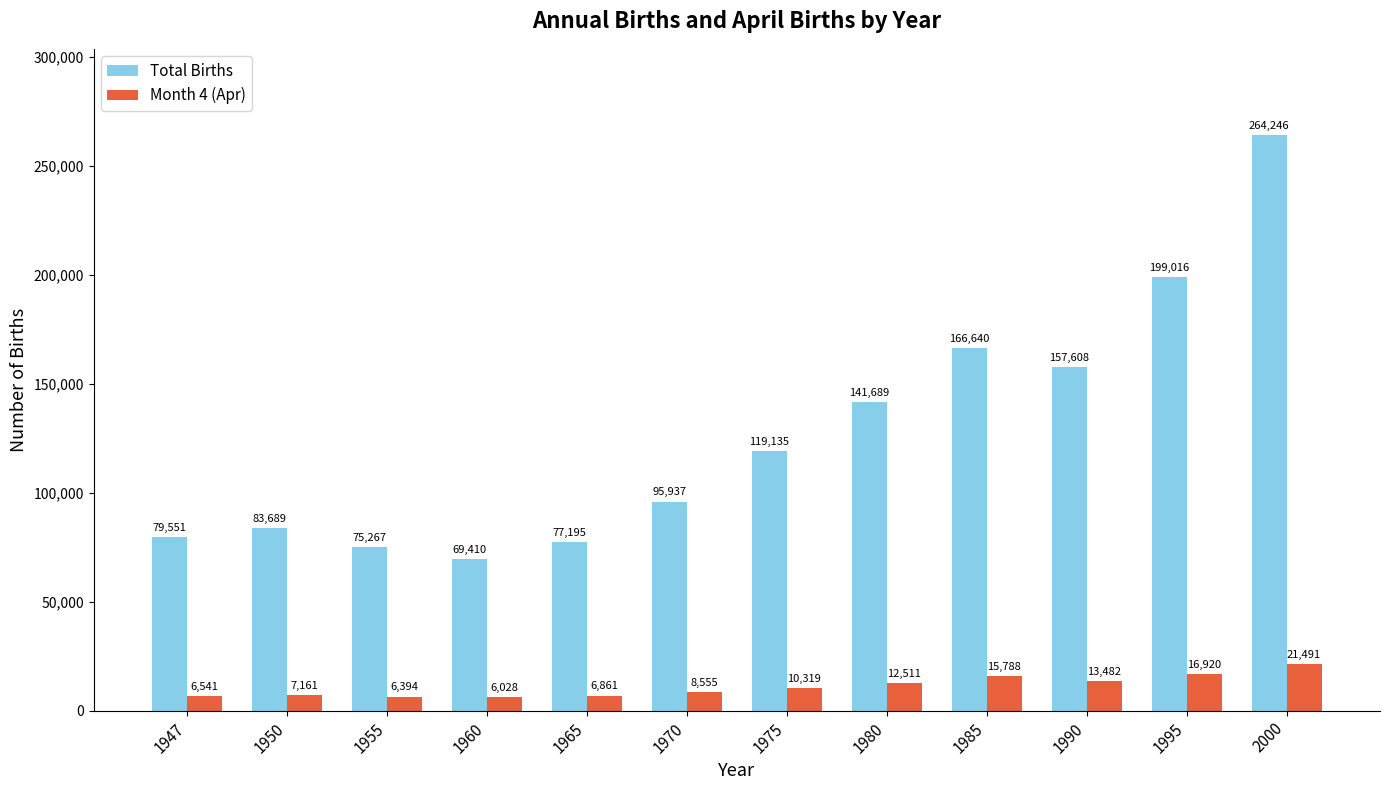

Is the value of Total Births at 2000 greater than the value of Month 4 (Apr) at 1950?

Yes